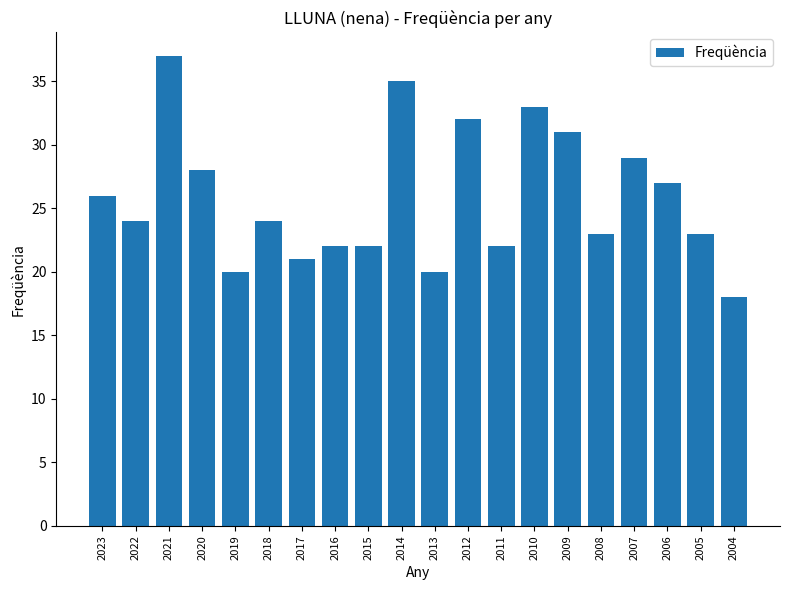

How many categories are shown in the chart?

20